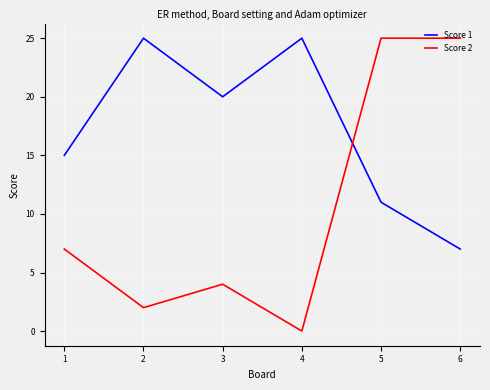

Reading left to right, extract all data points from this chart.

Score 1: 15	25	20	25	11	7
Score 2: 7	2	4	0	25	25